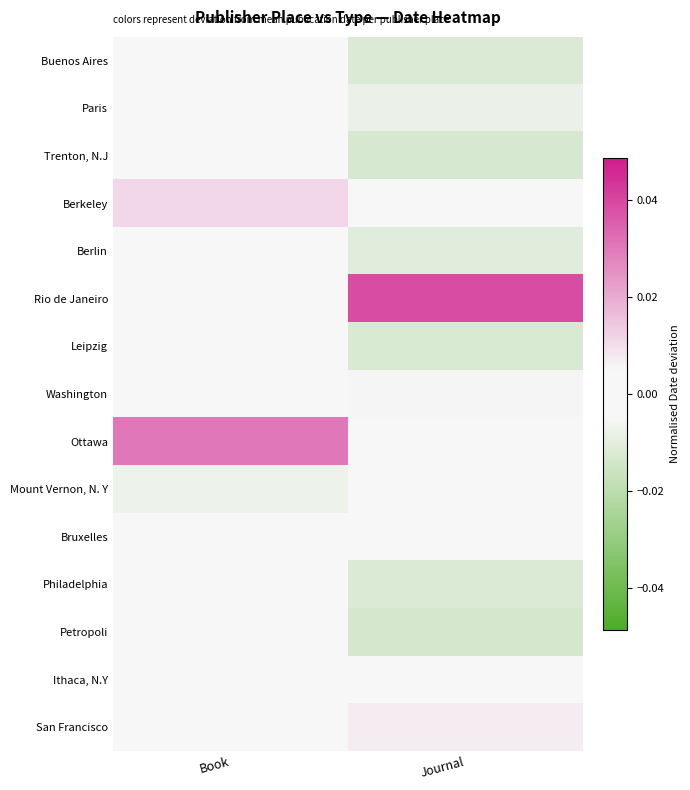

Which series has the widest spread of values?

Rio de Janeiro